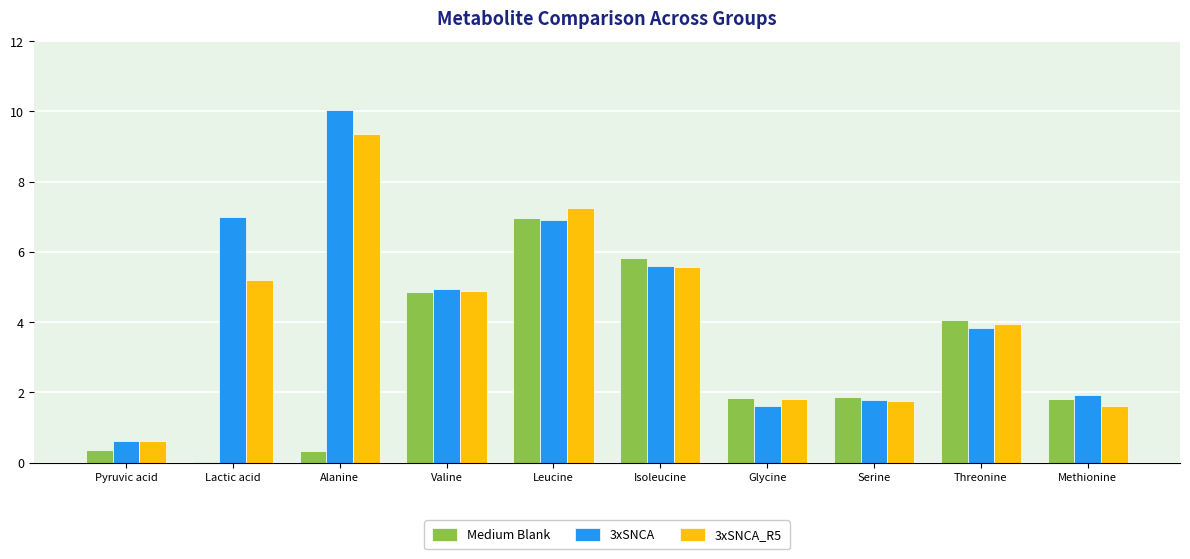

At which label does 3xSNCA reach its peak?

Alanine